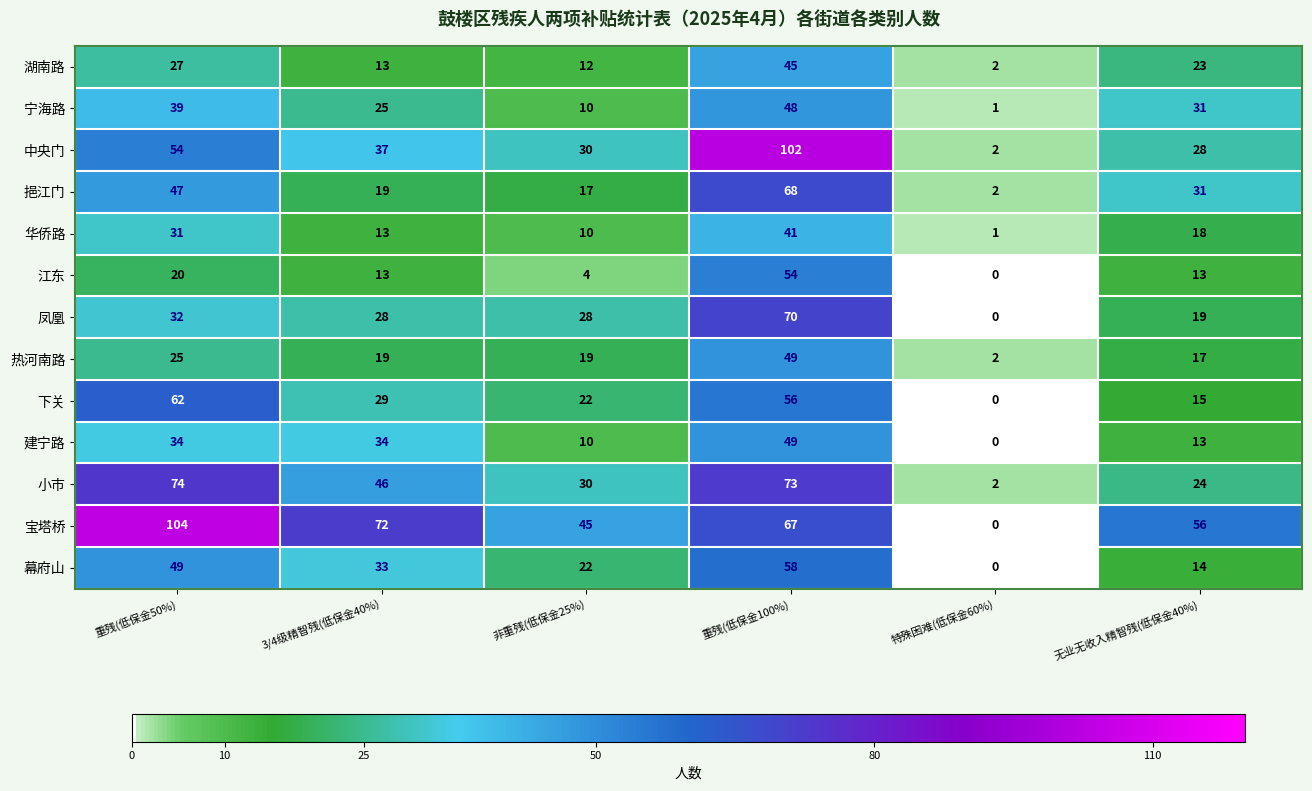

List the labels in order of 下关 value, largest first.

重残(低保金50%), 重残(低保金100%), 3/4级精智残(低保金40%), 非重残(低保金25%), 无业无收入精智残(低保金40%), 特殊困难(低保金60%)